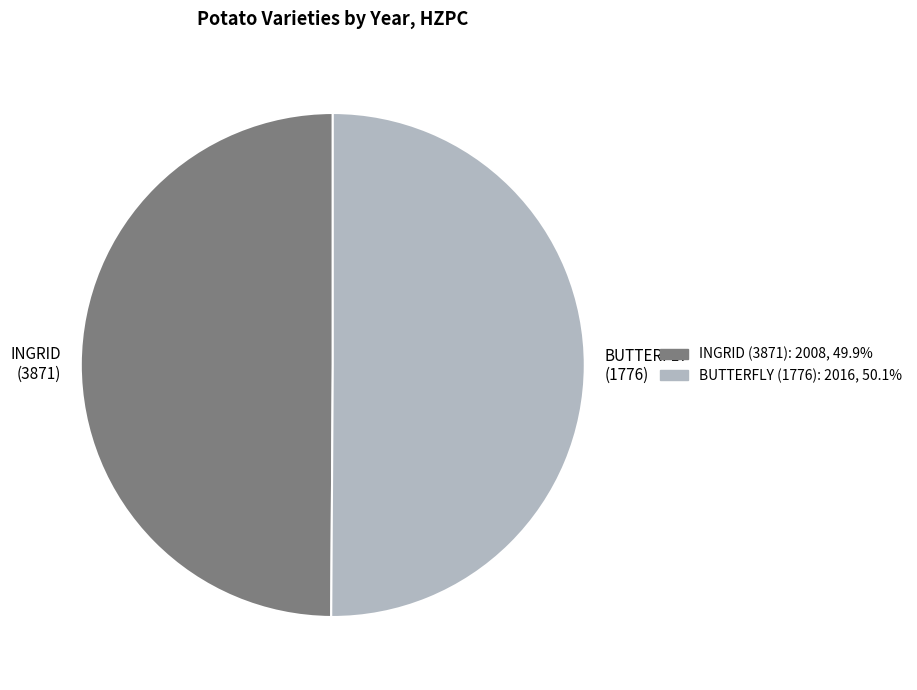

Do INGRID (3871) and BUTTERFLY (1776) together represent more than half of the pie?

Yes